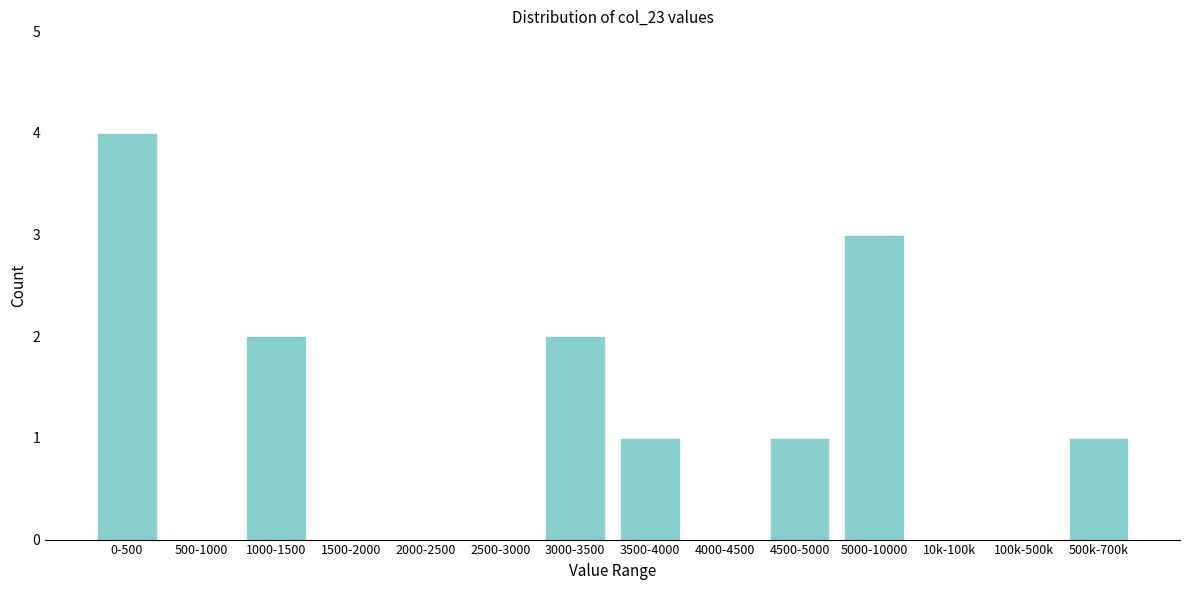

Reading right to left, list all the values displayed in this chart.

500k-700k=1	100k-500k=0	10k-100k=0	5000-10000=3	4500-5000=1	4000-4500=0	3500-4000=1	3000-3500=2	2500-3000=0	2000-2500=0	1500-2000=0	1000-1500=2	500-1000=0	0-500=4